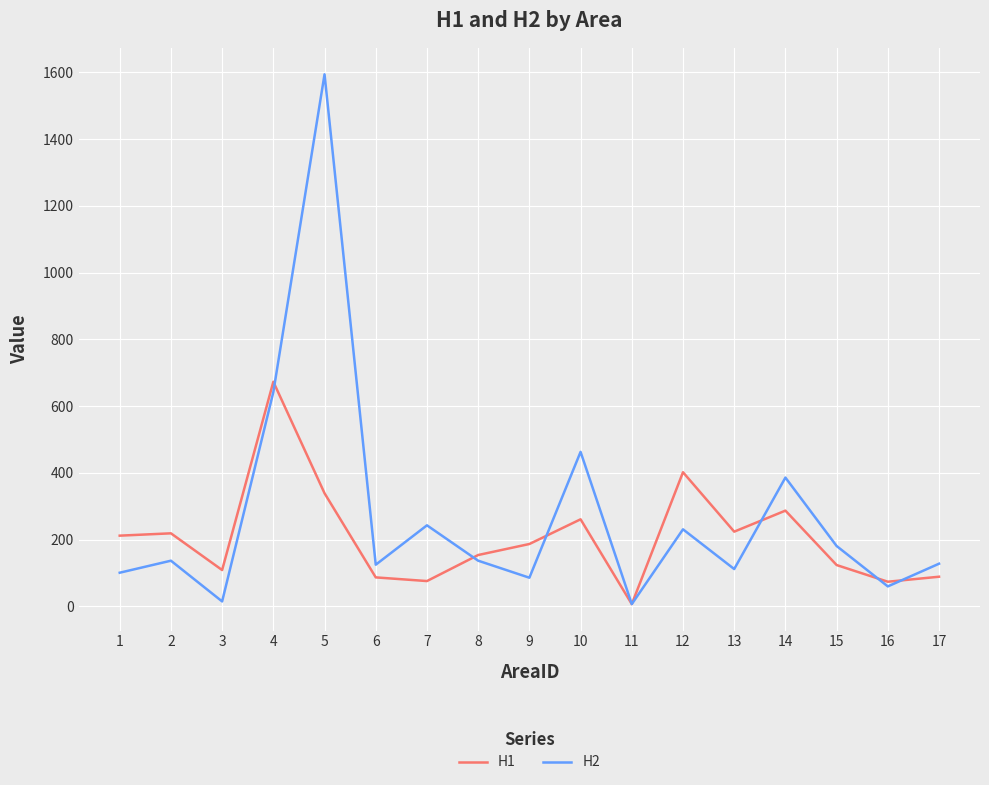

At which label does H1 reach its peak?

4